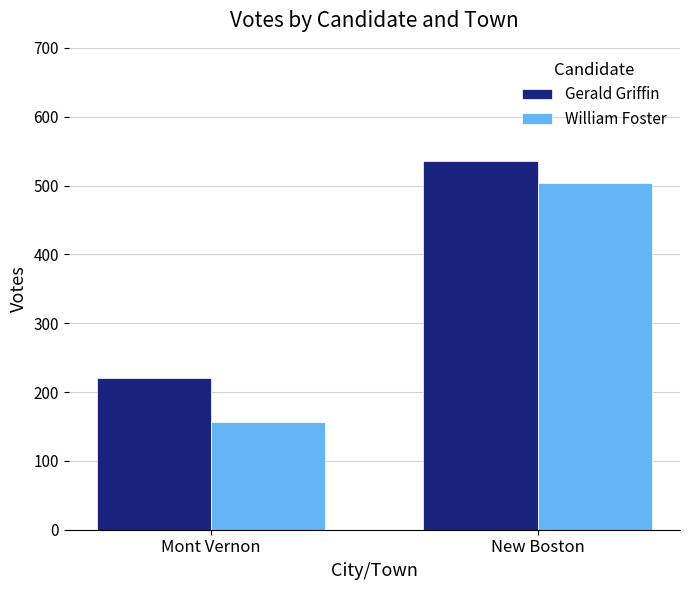

Reading right to left, what are all the values shown in this chart?

Gerald Griffin: 535	220
William Foster: 503	157